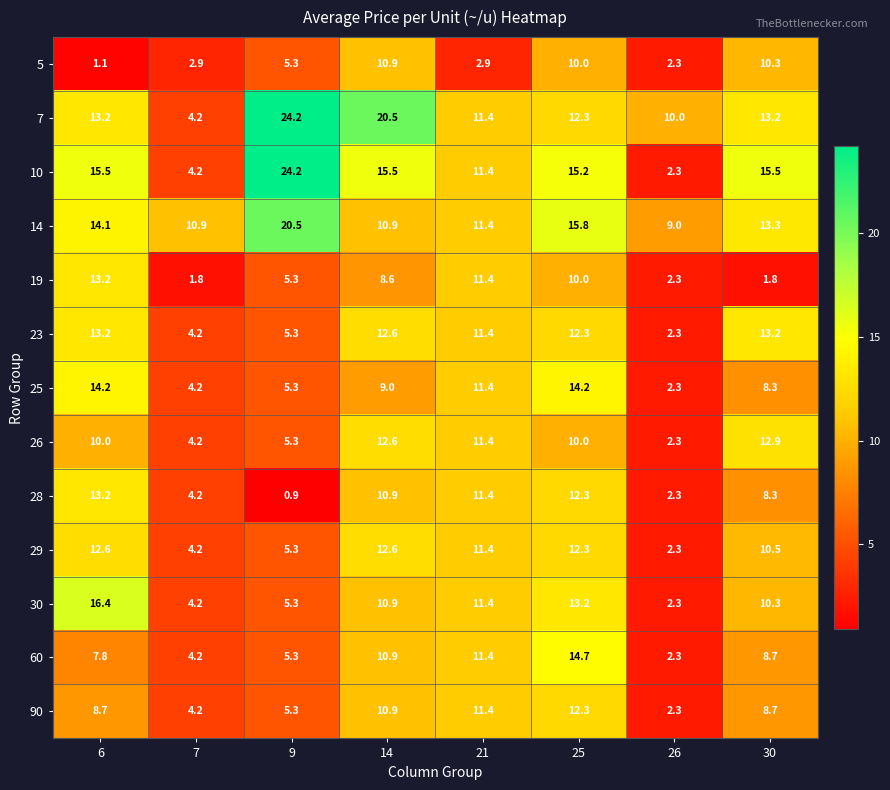

Which series has the largest total across all categories?

7